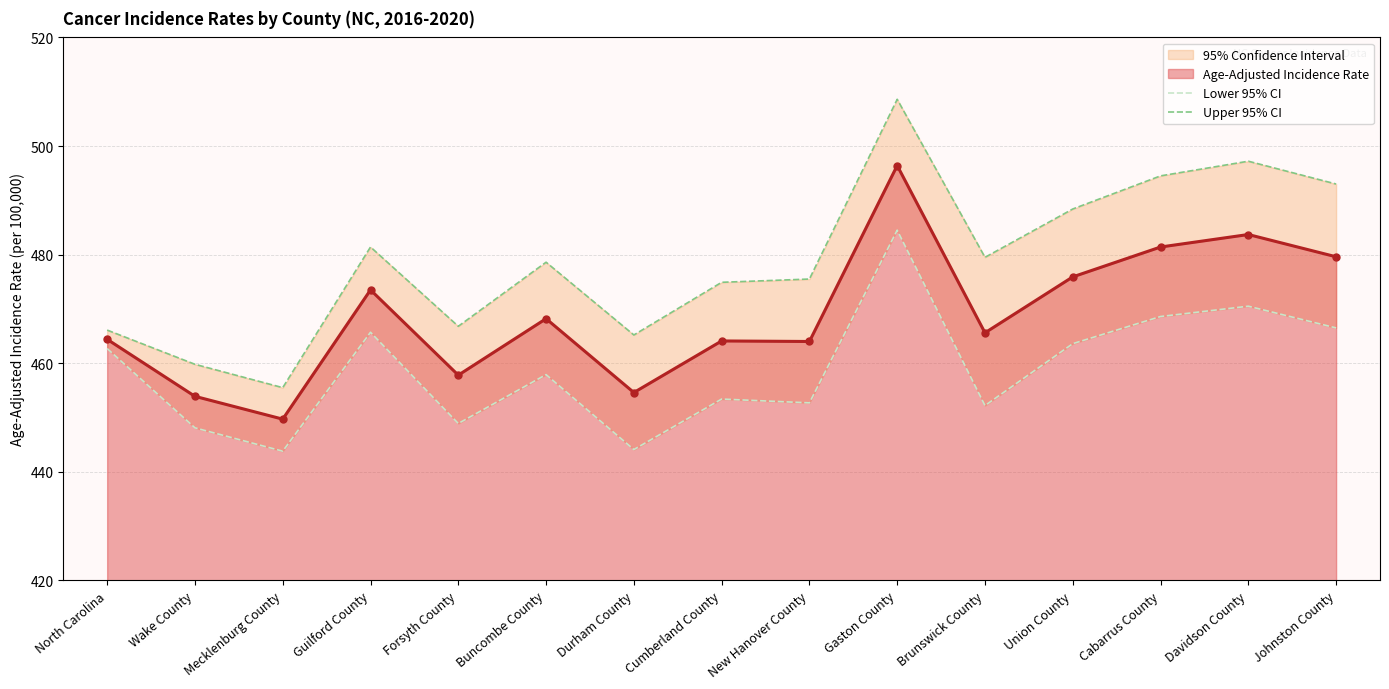

True or false: Age-Adjusted Incidence Rate has more than 1 points higher than both neighbors.

True